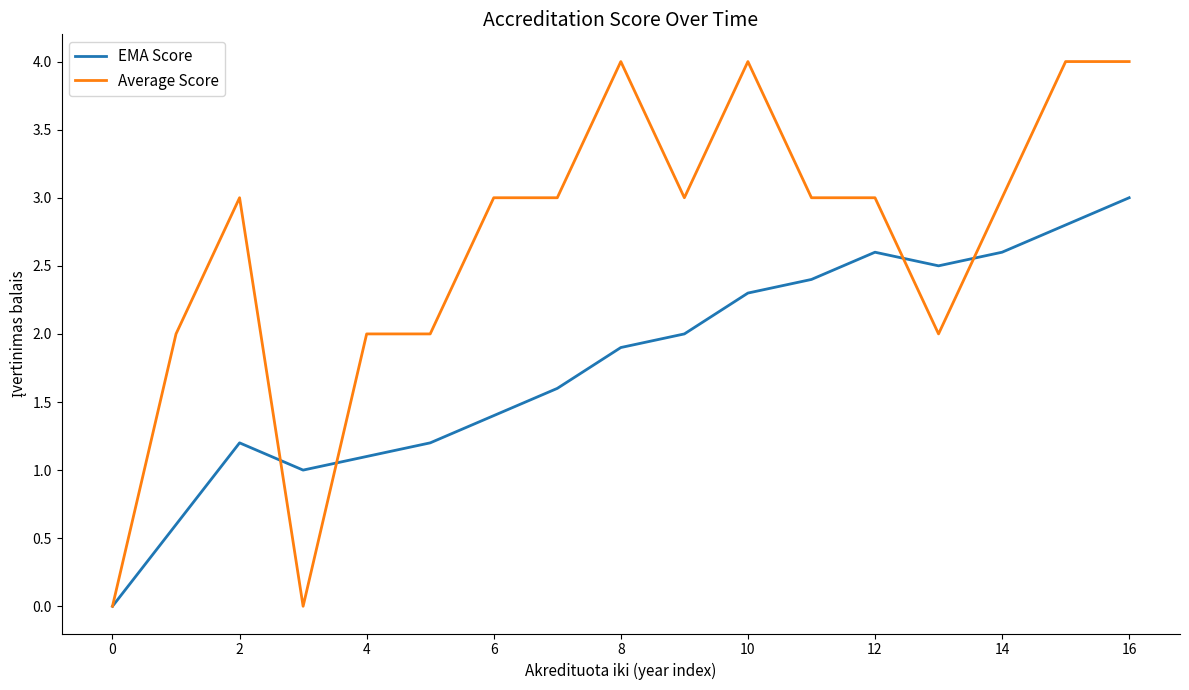

Rank the series by their maximum value, from lowest to highest.

EMA Score, Average Score